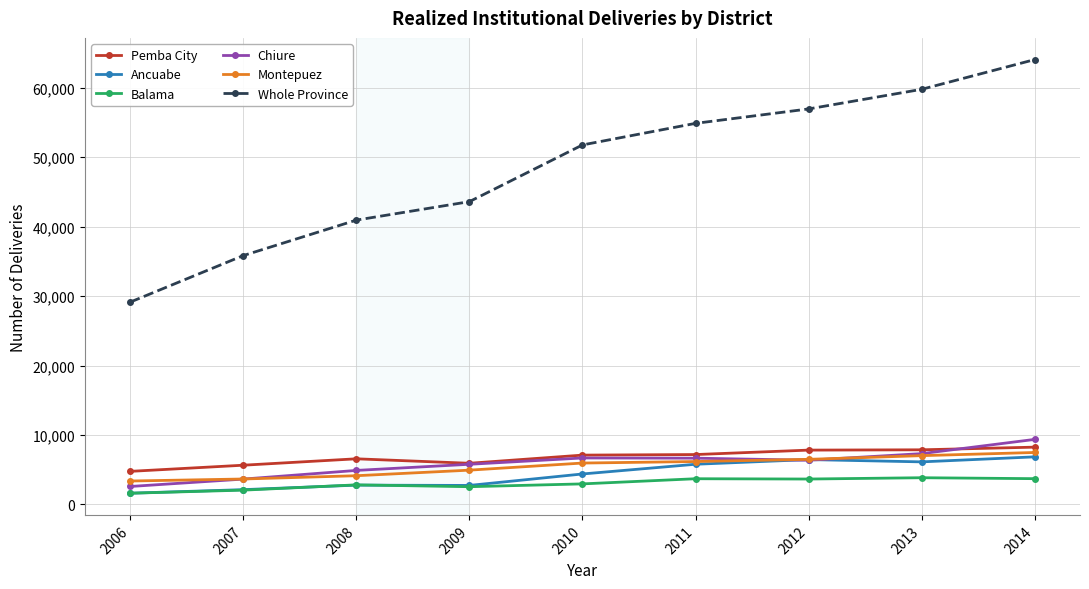

At which category does the chart reach its peak across all series?

2014